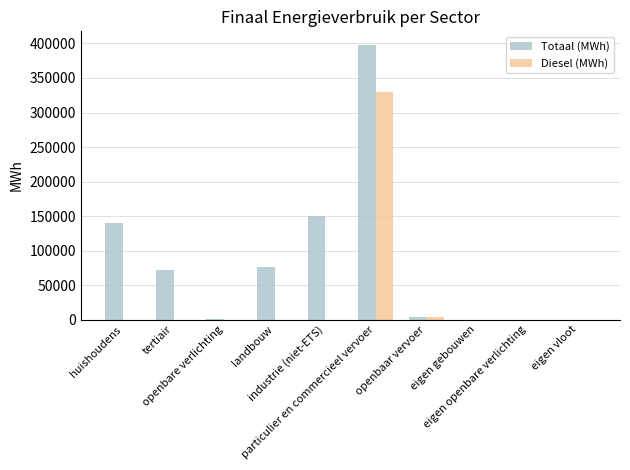

How many groups of bars are there?

10